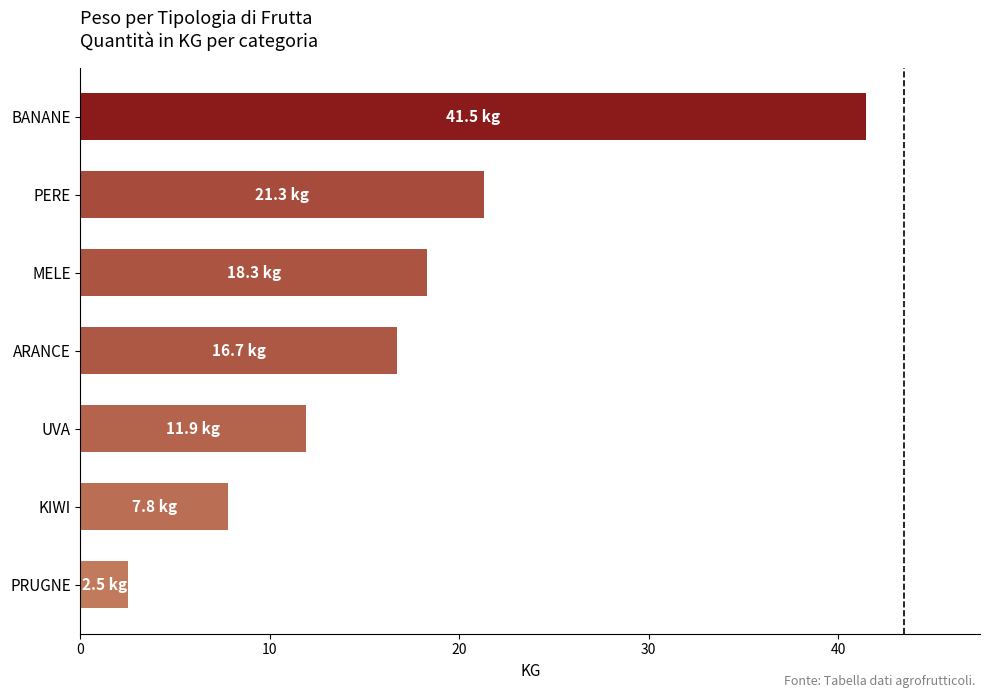

Reading top to bottom, extract all data points from this chart.

41.5	21.3	18.3	16.7	11.9	7.8	2.5